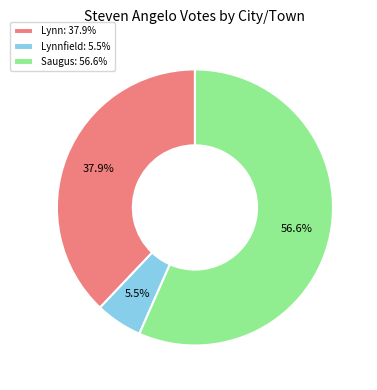

To the nearest percent, what is the difference between the largest and smallest slice percentages?

51%